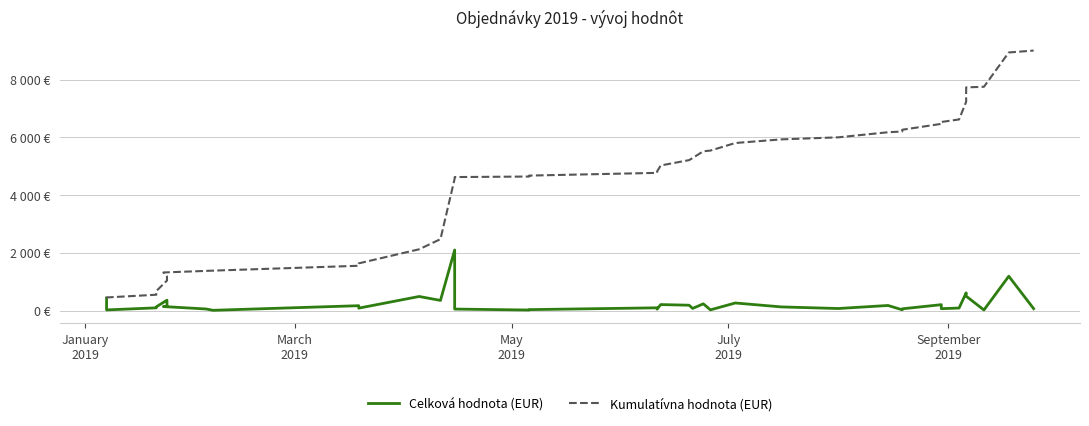

What is the maximum value for Celková hodnota (EUR)?

2100.0